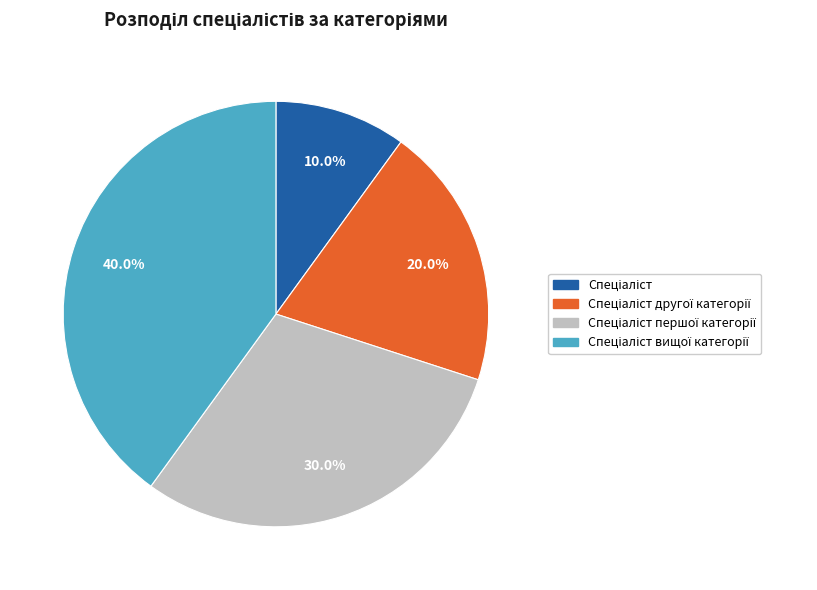

Does any single category account for the majority?

No